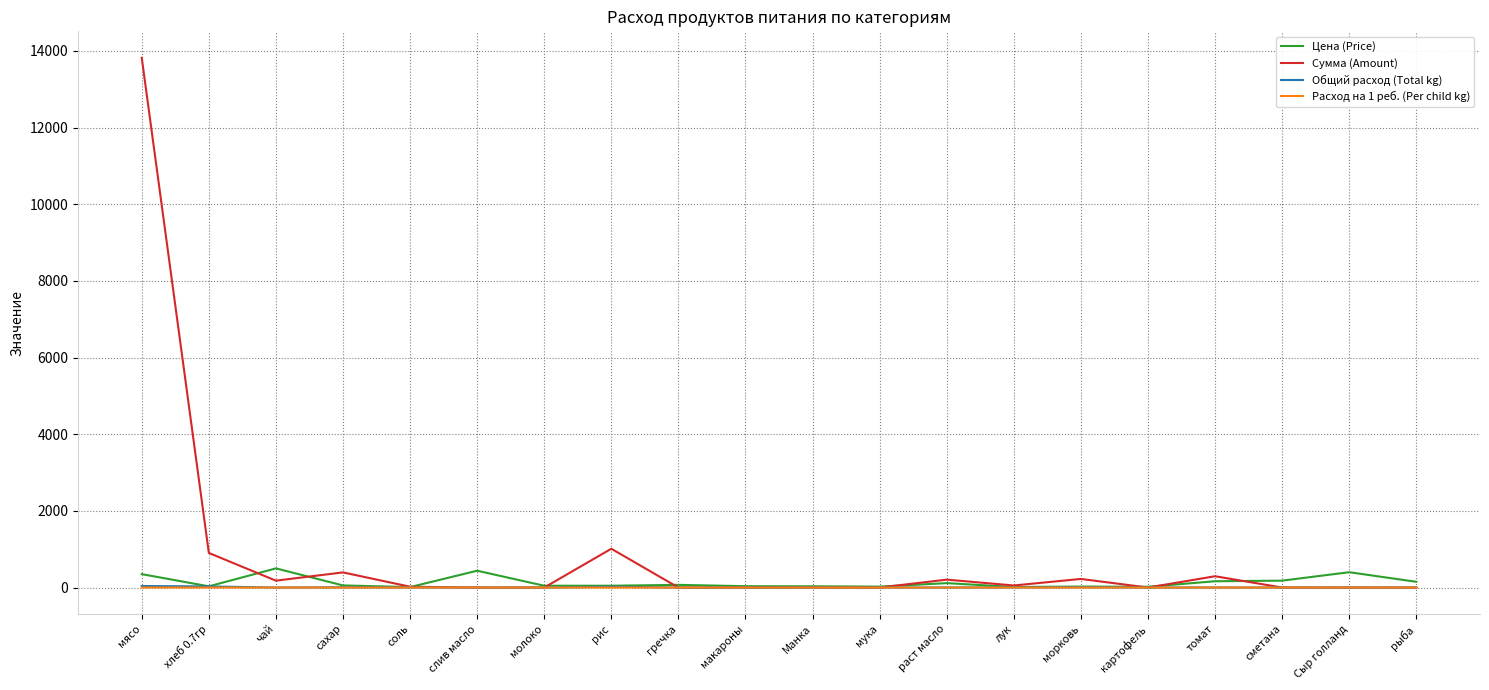

The value of Общий расход (Total kg) at морковь is 9.0. True or false?

True